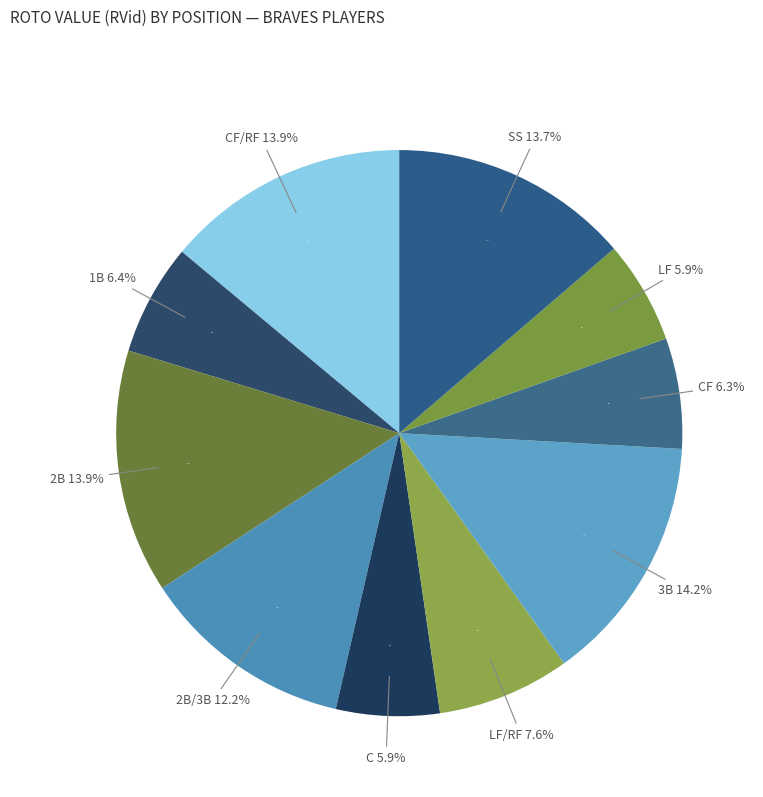

True or false: SS accounts for 14% of the total.

True